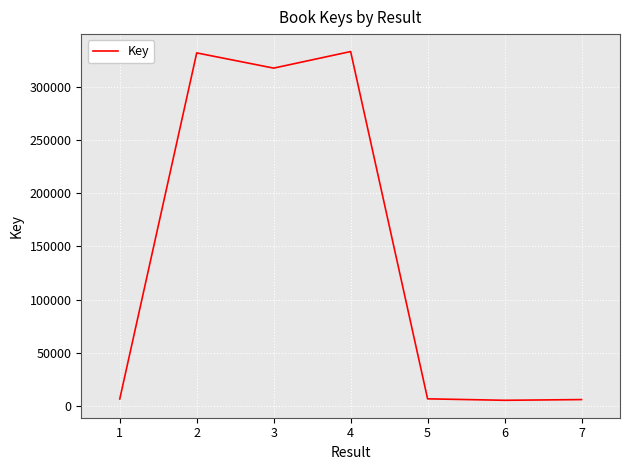

Is it true that the value at 3 is 317653?

True